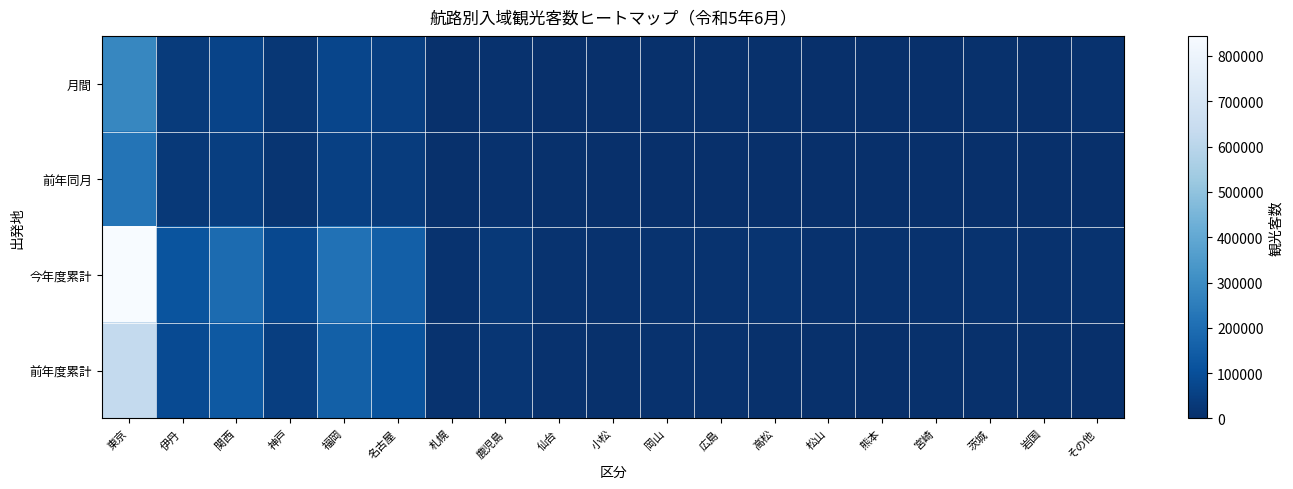

At how many categories does at least one series exceed 626129?

1